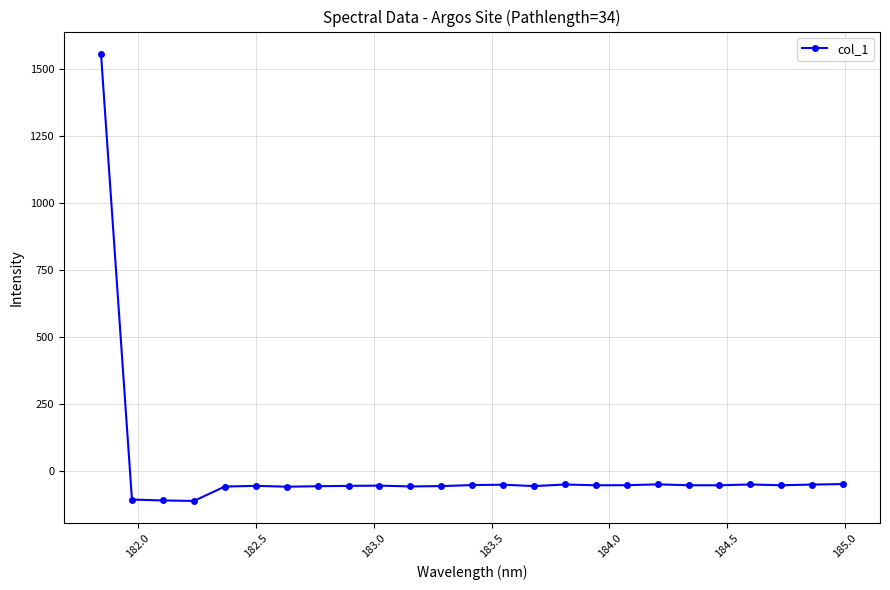

True or false: there are more than 0 points higher than both neighbors.

True